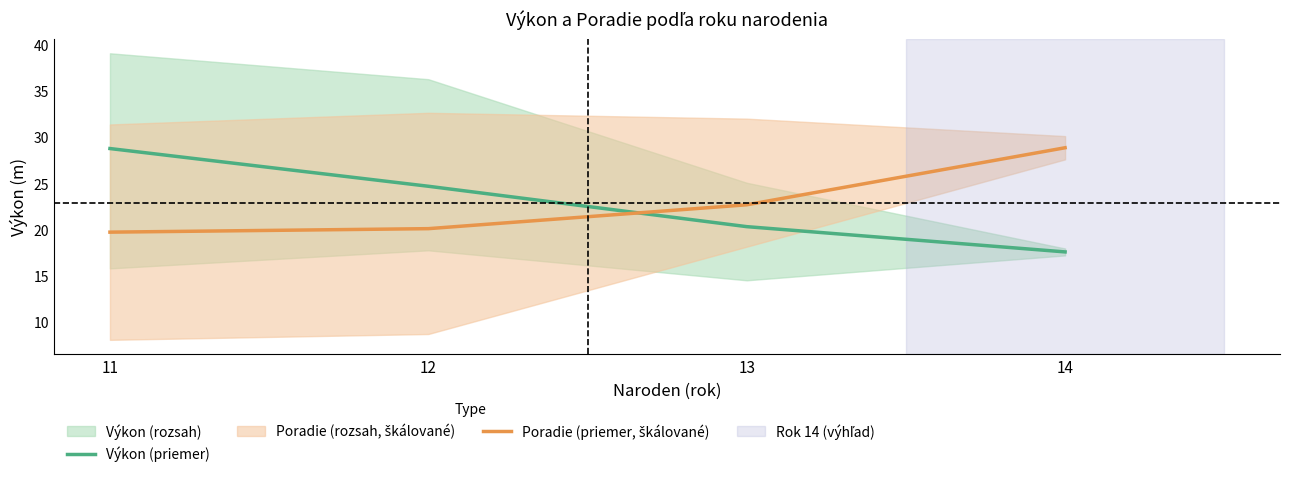

How many times do Výkon (priemer) and Poradie (priemer, škálované) cross each other?

1